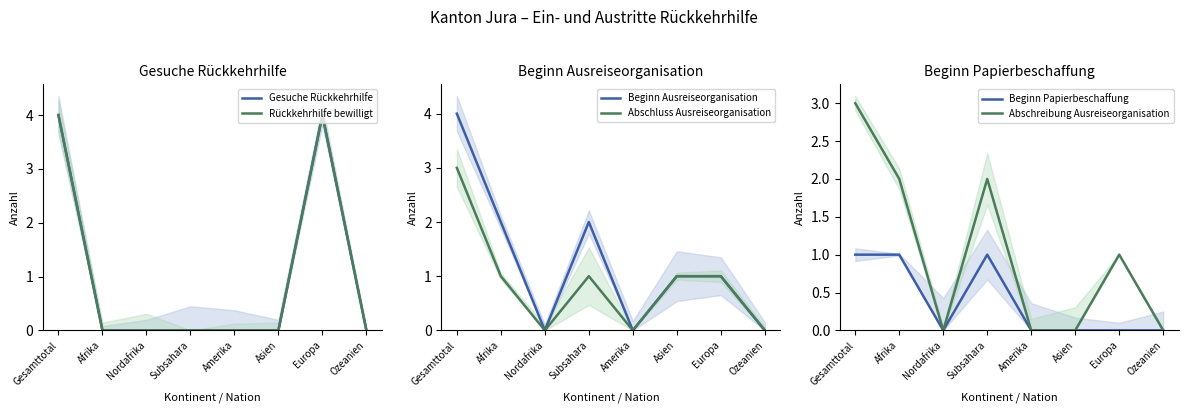

At how many categories does at least one series exceed 3?

2